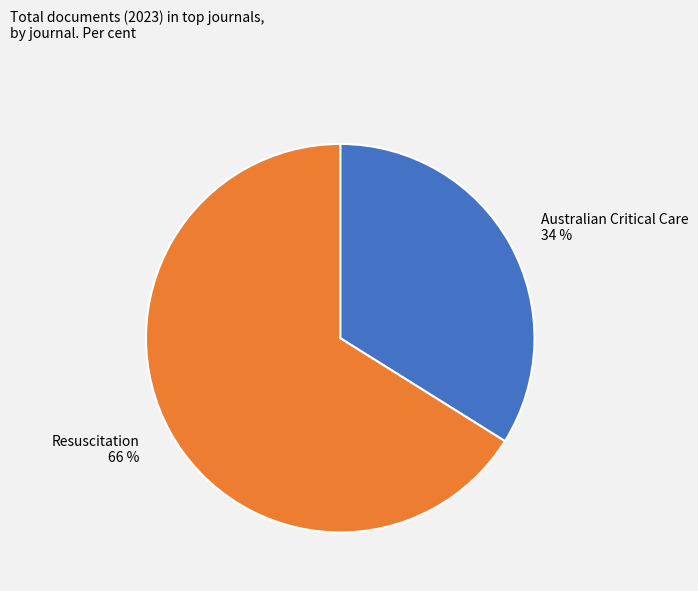

How many slices are in this pie chart?

2